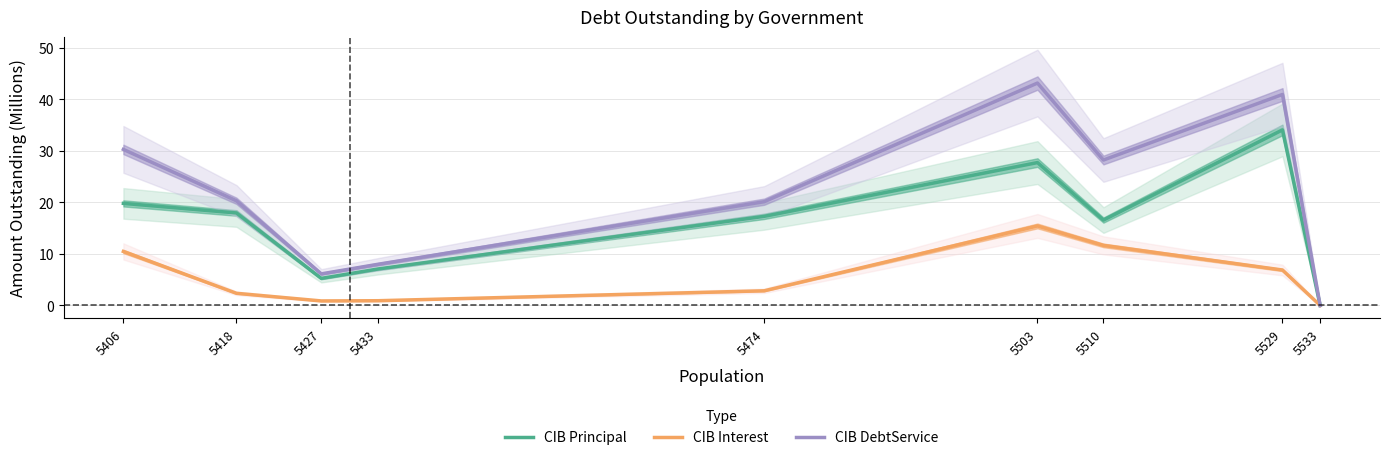

Reading left to right, transcribe all the data shown in this chart.

CIB Principal: 5406=19.8	5418=18.0	5427=5.3	5433=7.1	5474=17.3	5503=27.7	5510=16.6	5529=34.1	5533=0.0
CIB Interest: 5406=10.5	5418=2.4	5427=0.9	5433=0.9	5474=2.8	5503=15.4	5510=11.7	5529=6.9	5533=0.0
CIB DebtService: 5406=30.3	5418=20.3	5427=6.1	5433=8.0	5474=20.1	5503=43.2	5510=28.2	5529=41.0	5533=0.0